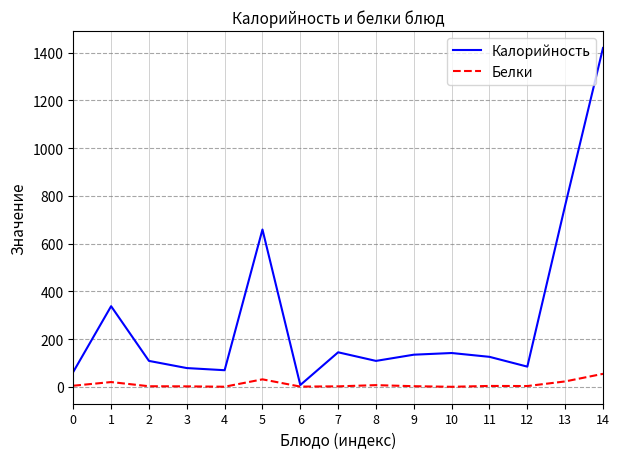

The value of Калорийность at 9 is 135.0. True or false?

True